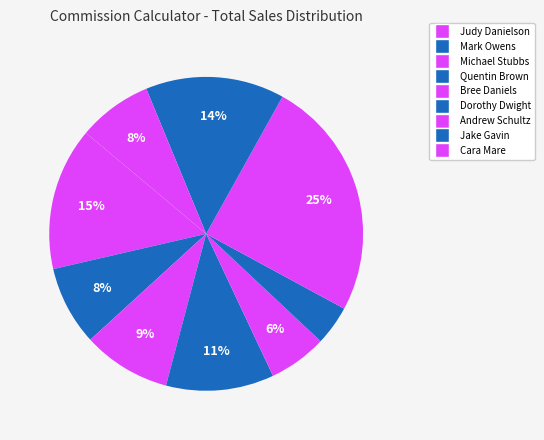

Rank the categories by value from highest to lowest.

Andrew Schultz, Judy Danielson, Jake Gavin, Quentin Brown, Michael Stubbs, Mark Owens, Cara Mare, Bree Daniels, Dorothy Dwight